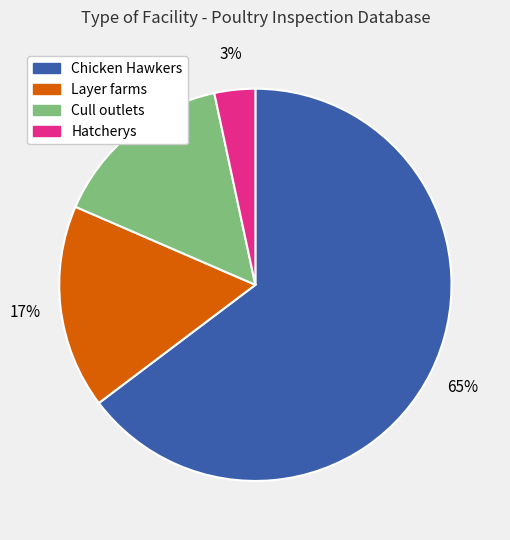

Approximately how many times larger is the value at Cull outlets compared to Chicken Hawkers?

0.2